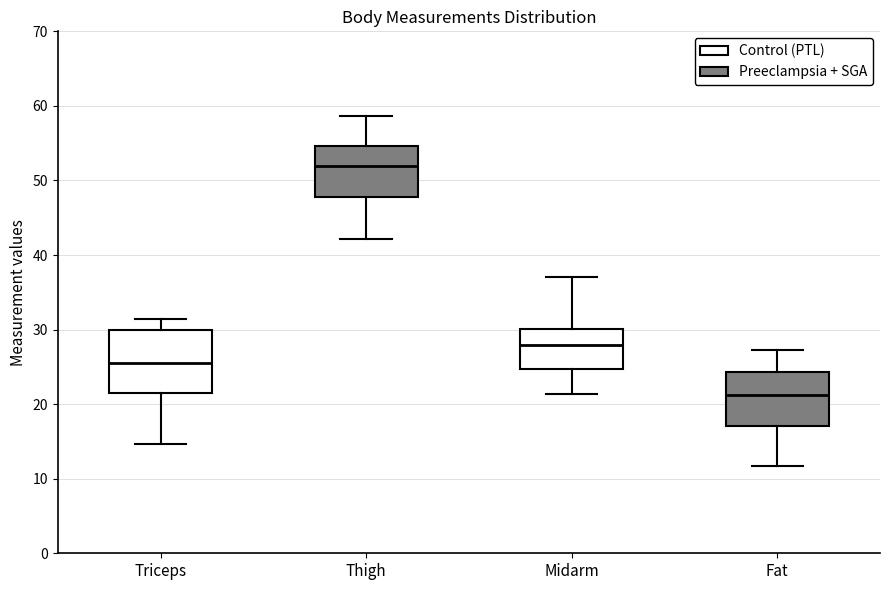

Which box has the lowest median line?

Fat